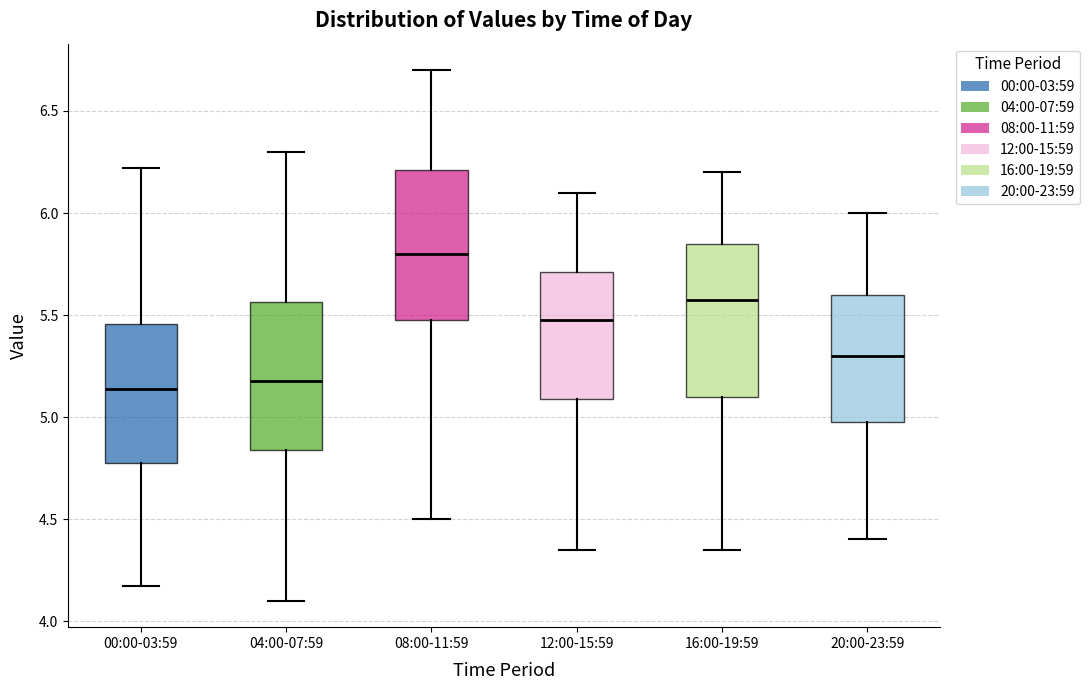

Reading left to right, read every box against the y-axis: the position of its median line, the range the box covers, and the ends of its whiskers. The values are not printed on the chart, so give them approximately, as read against the axis.

00:00-03:59: median 5.15, box 4.75 to 5.45, whiskers 4.15 to 6.20
04:00-07:59: median 5.20, box 4.85 to 5.55, whiskers 4.10 to 6.30
08:00-11:59: median 5.80, box 5.50 to 6.20, whiskers 4.50 to 6.70
12:00-15:59: median 5.50, box 5.10 to 5.70, whiskers 4.35 to 6.10
16:00-19:59: median 5.60, box 5.10 to 5.85, whiskers 4.35 to 6.20
20:00-23:59: median 5.30, box 5.00 to 5.60, whiskers 4.40 to 6.00